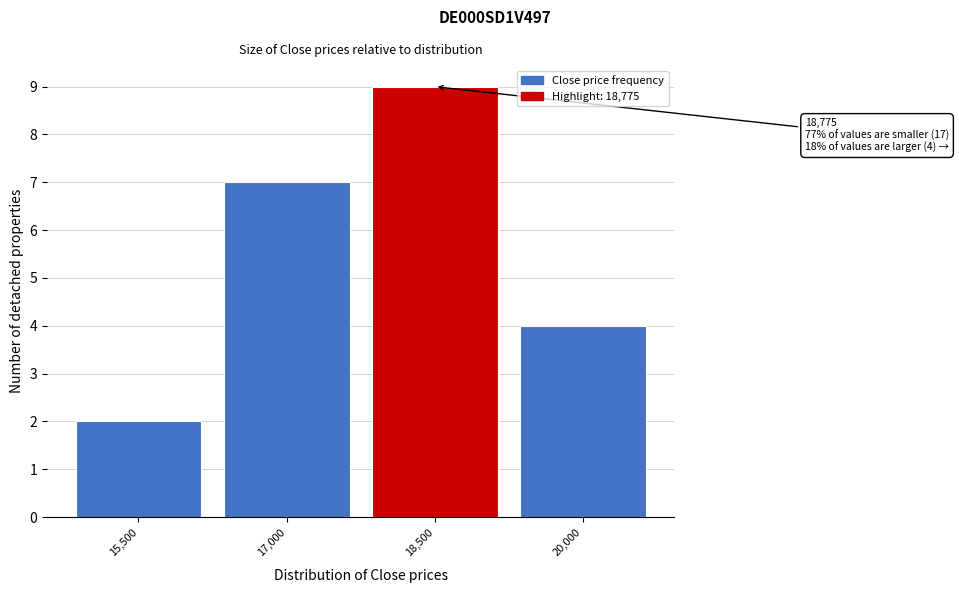

Reading left to right, list all the values displayed in this chart.

15,500=2	17,000=7	18,500=9	20,000=4